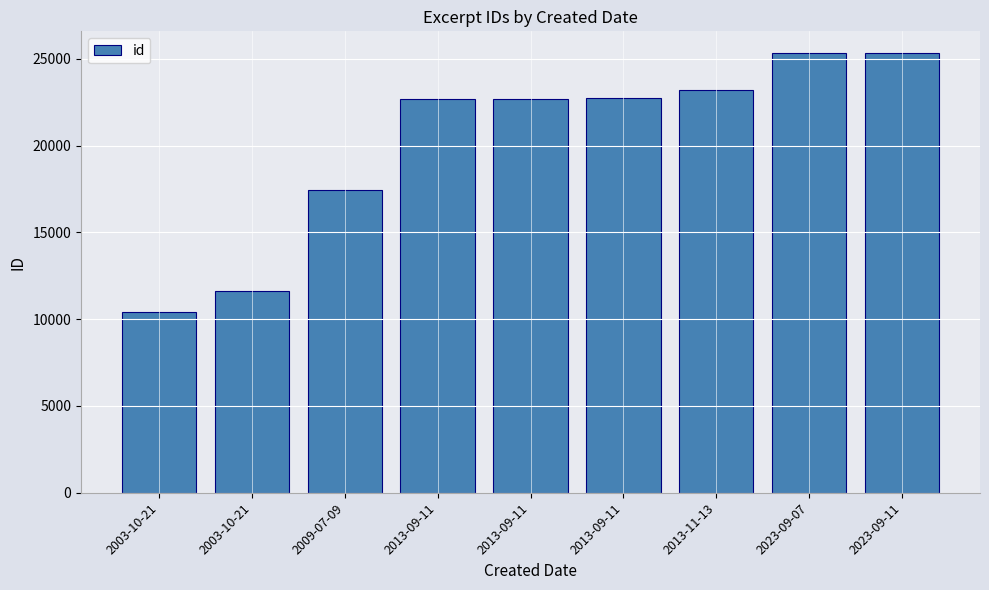

Count the number of data series in this chart.

1